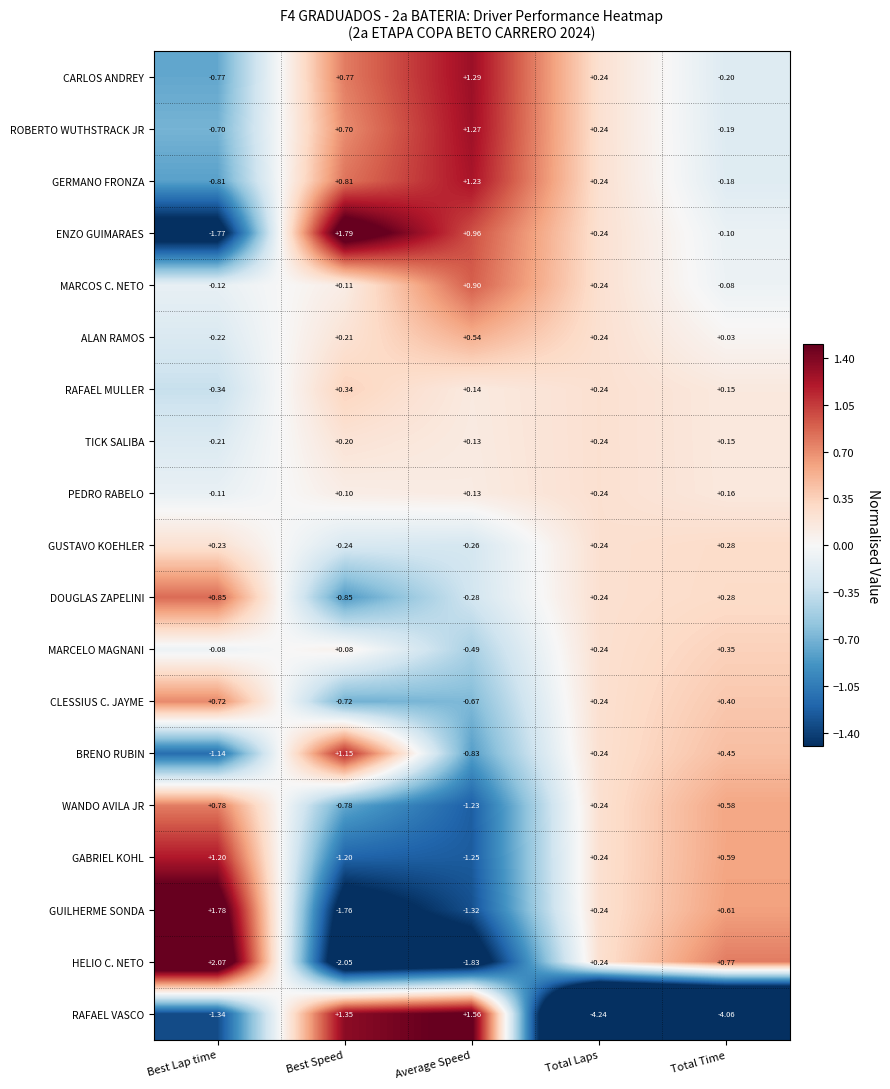

Rank the categories by BRENO RUBIN value from highest to lowest.

Best Speed, Total Time, Total Laps, Average Speed, Best Lap time